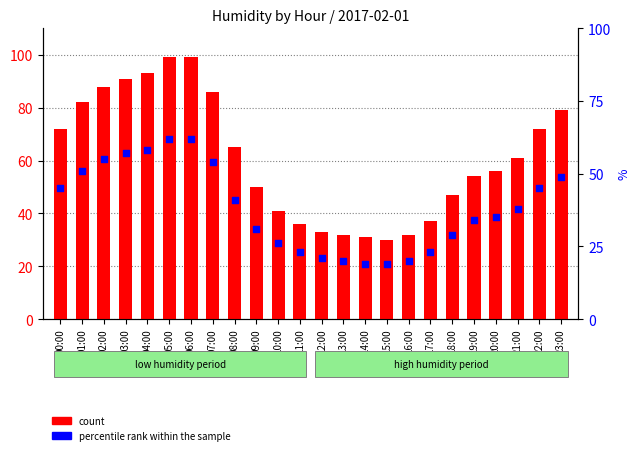

At how many categories does at least one series exceed 88?

4